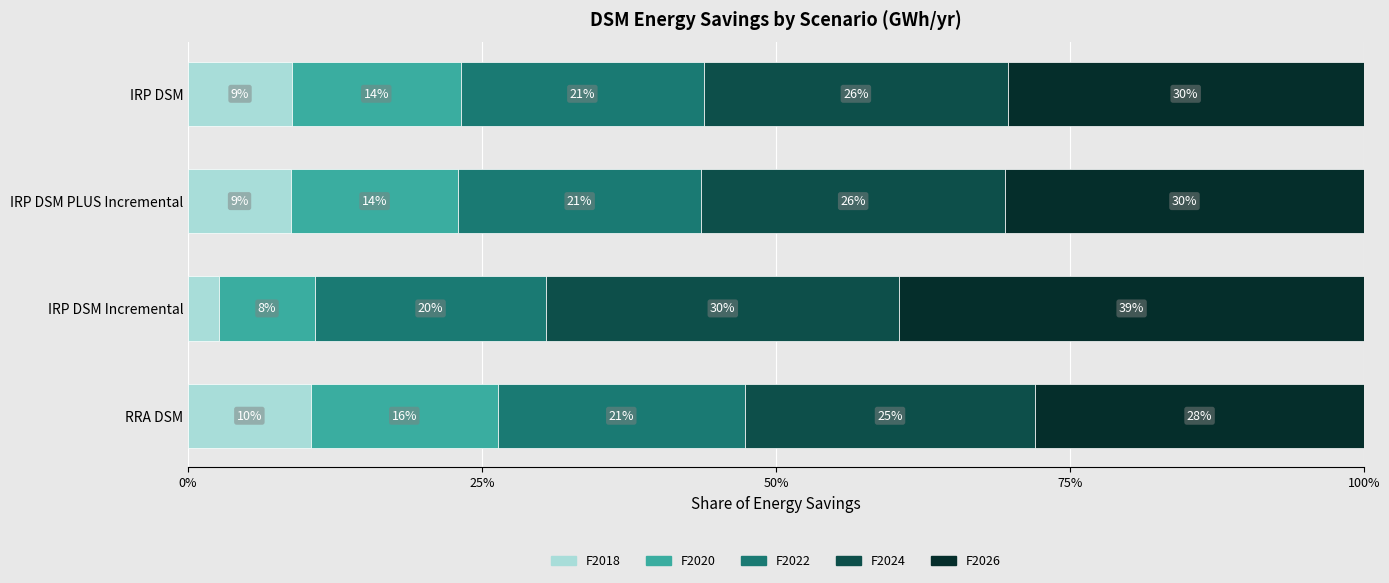

How many groups of bars are there?

4